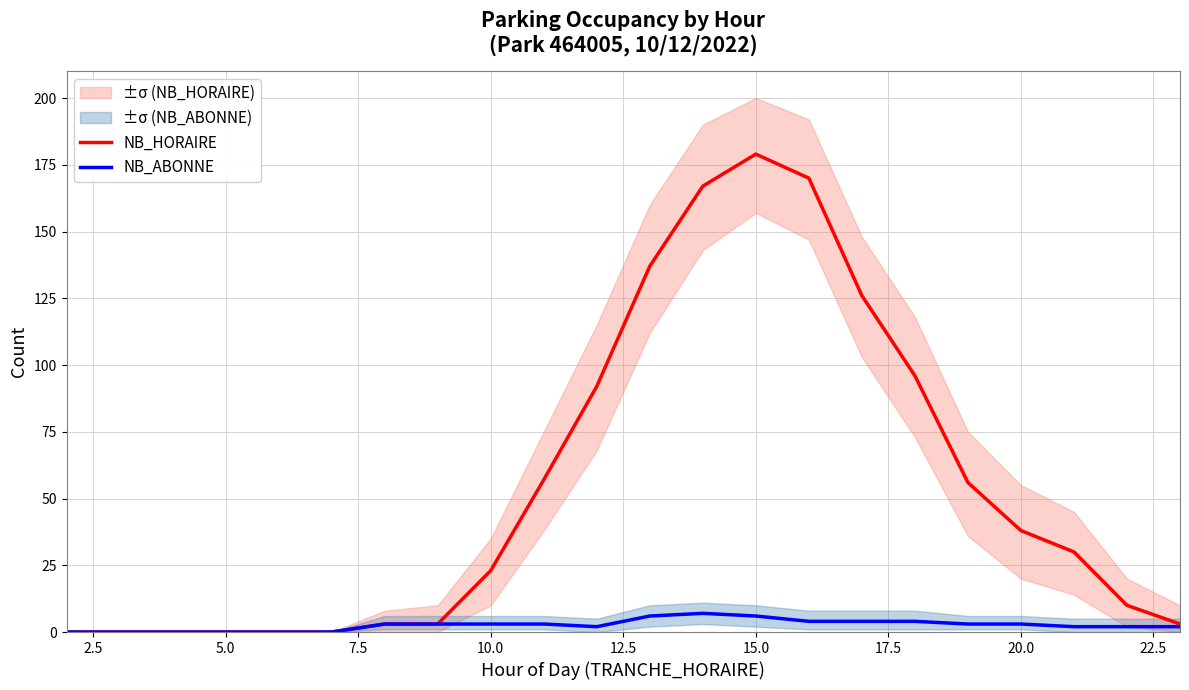

What is the maximum value for NB_HORAIRE?

179